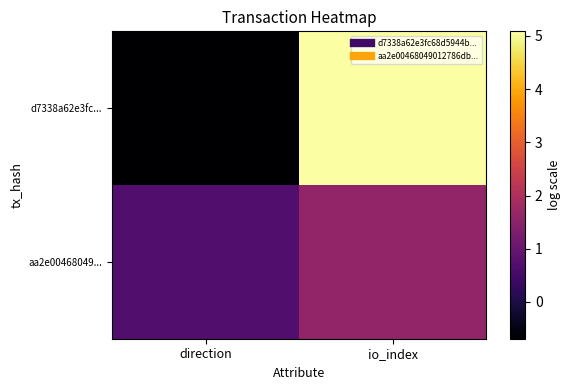

Reading left to right, transcribe all the data shown in this chart.

d7338a62e3fc...: direction=-0.7	io_index=5.1
aa2e00468049...: direction=0.7	io_index=1.6